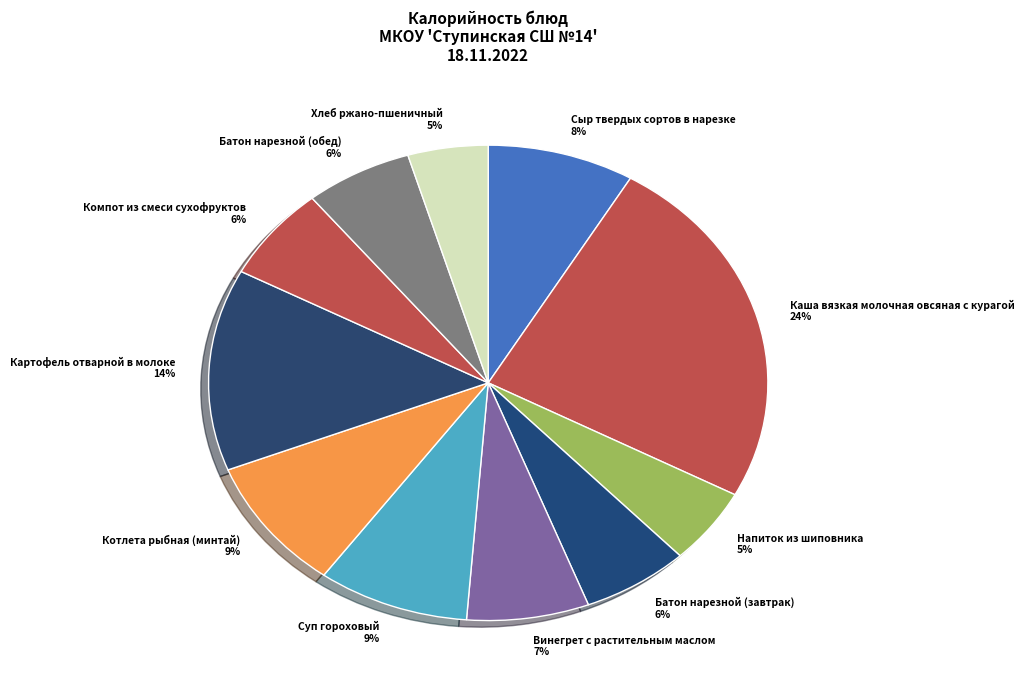

What percentage is the Хлеб ржано-пшеничный slice, to the nearest percent?

5%